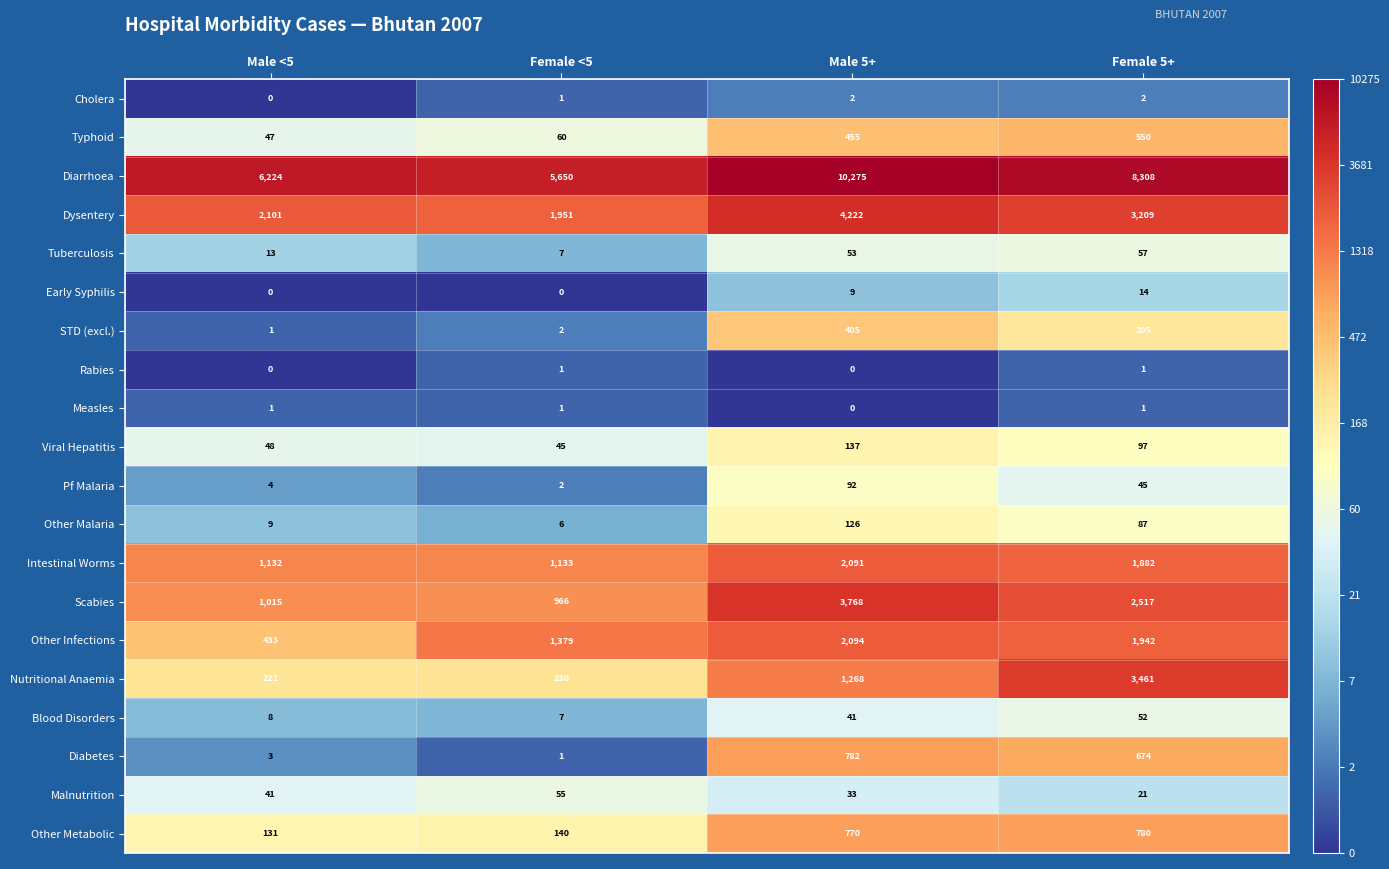

What is the difference between the Pf Malaria values at Male 5+ and Female <5?

90